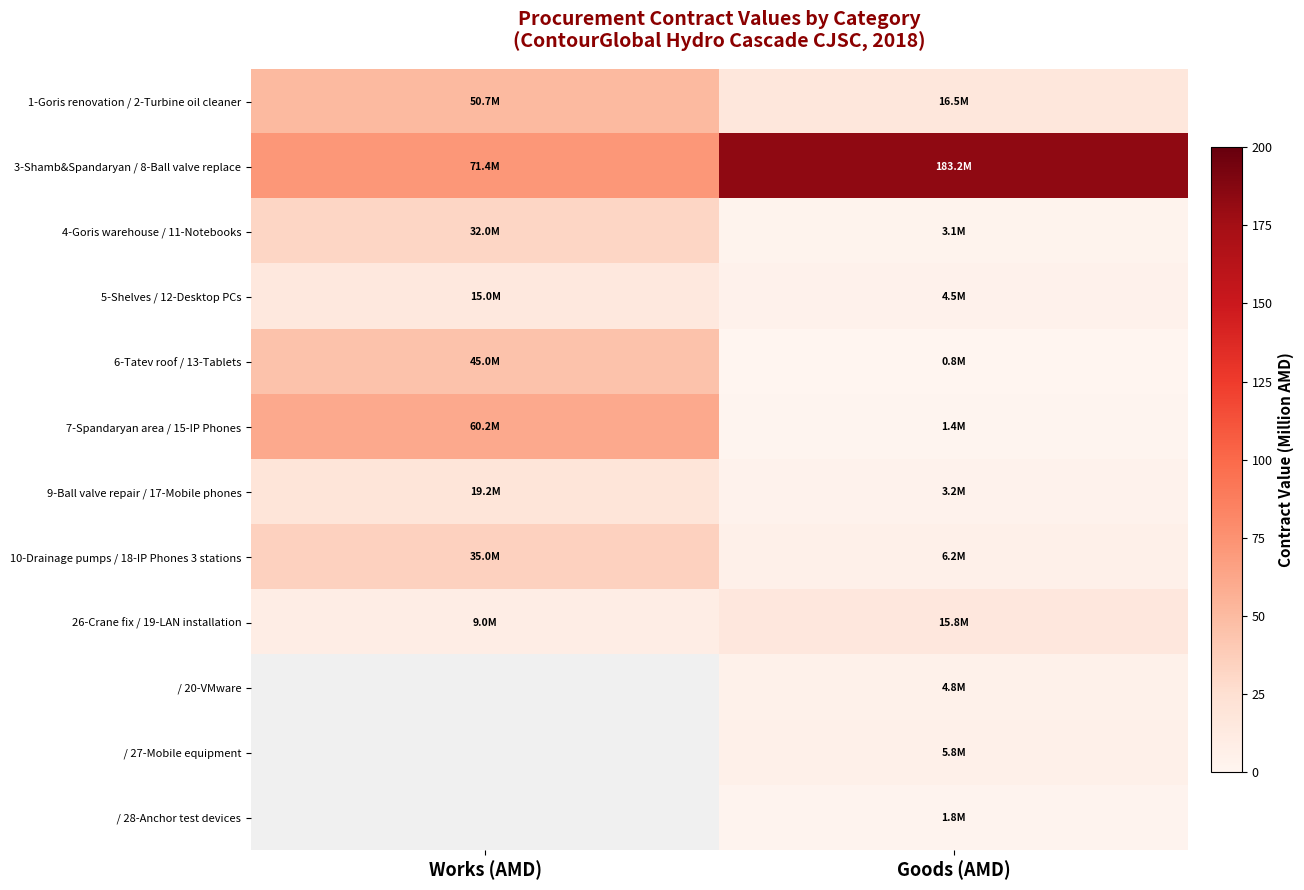

How many data points in / 28-Anchor test devices are above 1?

1